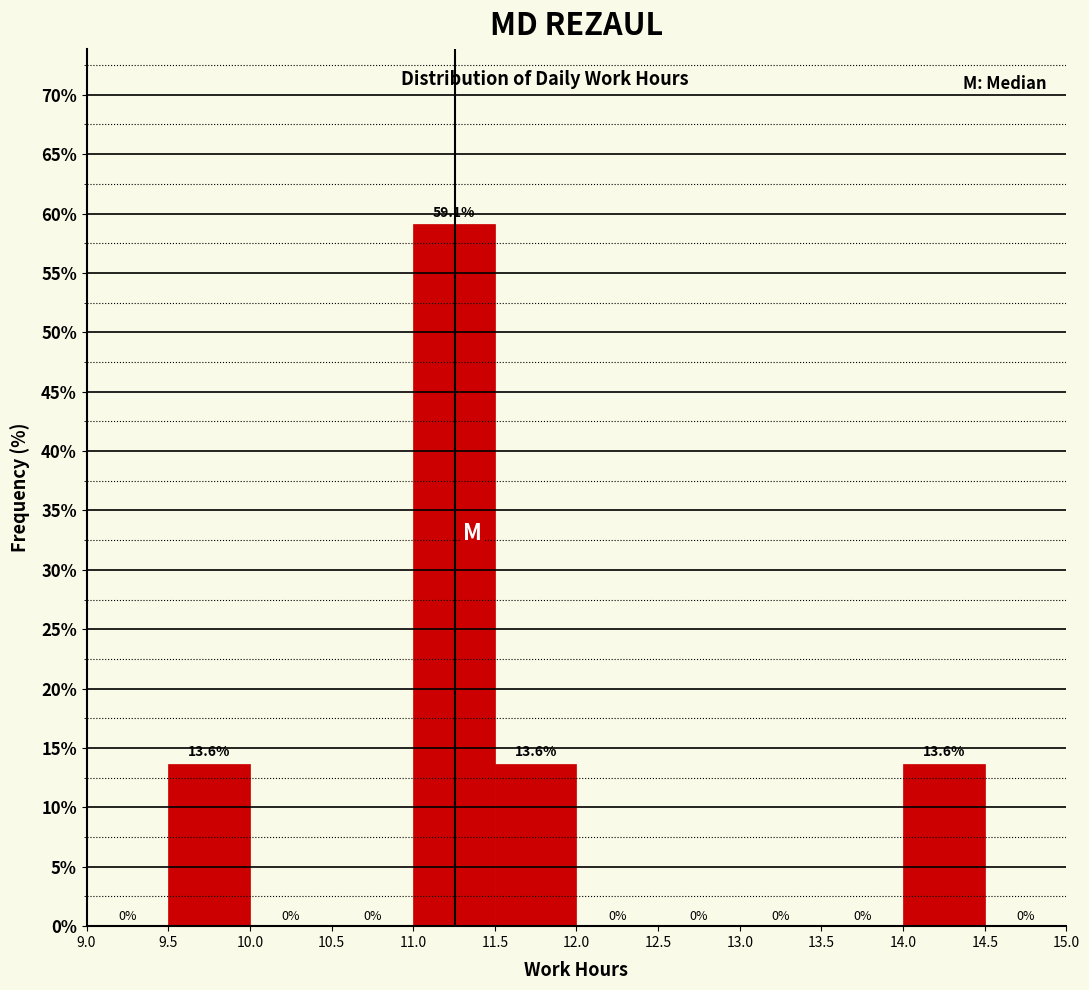

What is the height of the bar covering 11.5 to 12.0 on the x-axis?

13.6